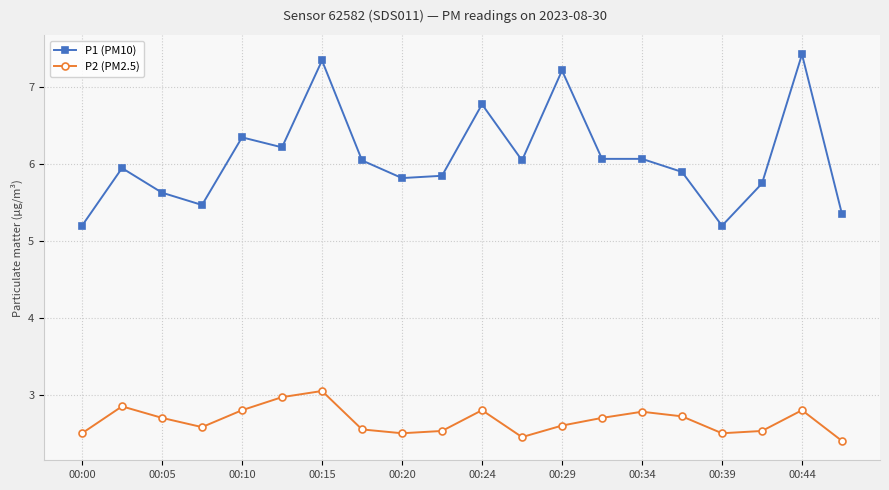

What is the value of the P2 (PM2.5) point at the 5th from the left?

2.8